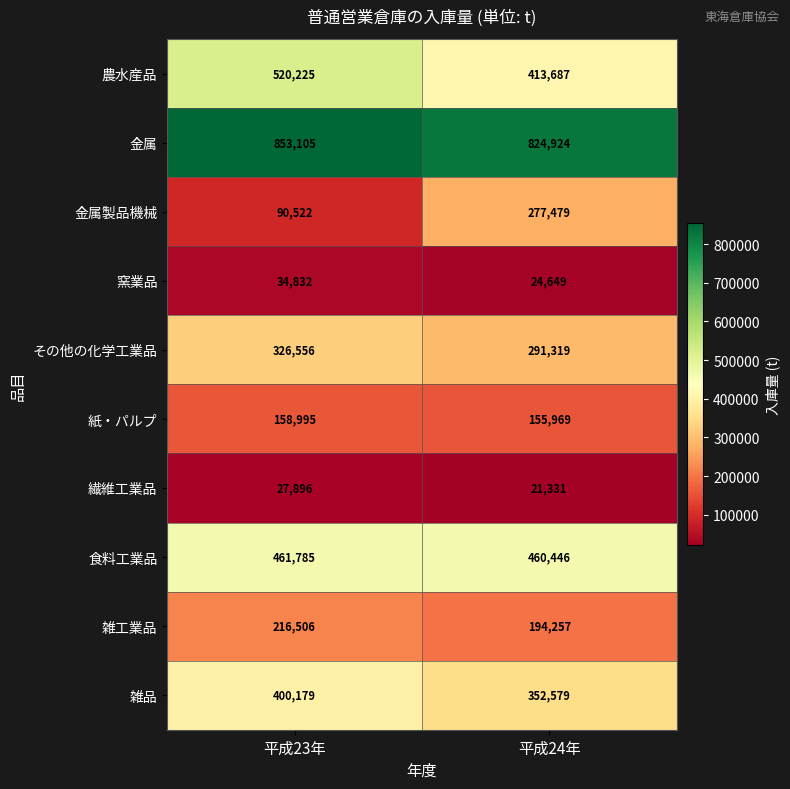

Reading left to right, list all the values displayed in this chart.

農水産品: 平成23年=520225	平成24年=413687
金属: 平成23年=853105	平成24年=824924
金属製品機械: 平成23年=90522	平成24年=277479
窯業品: 平成23年=34832	平成24年=24649
その他の化学工業品: 平成23年=326556	平成24年=291319
紙・パルプ: 平成23年=158995	平成24年=155969
繊維工業品: 平成23年=27896	平成24年=21331
食料工業品: 平成23年=461785	平成24年=460446
雑工業品: 平成23年=216506	平成24年=194257
雑品: 平成23年=400179	平成24年=352579